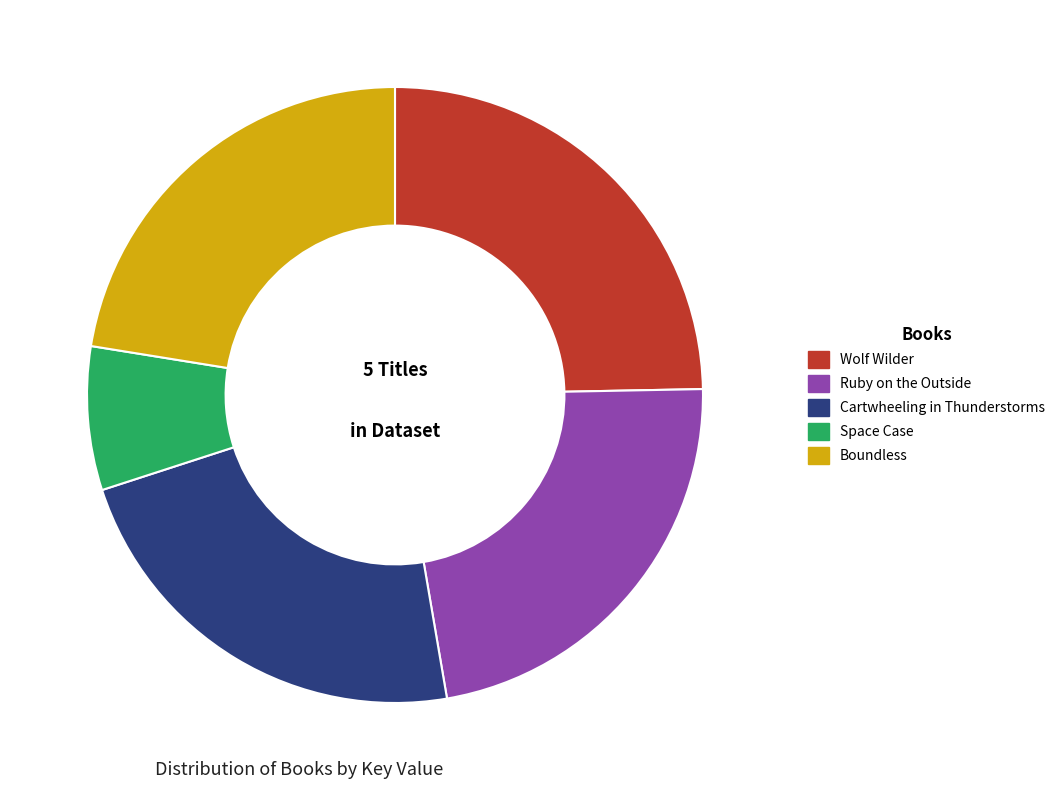

True or false: Ruby on the Outside accounts for 23% of the total.

True